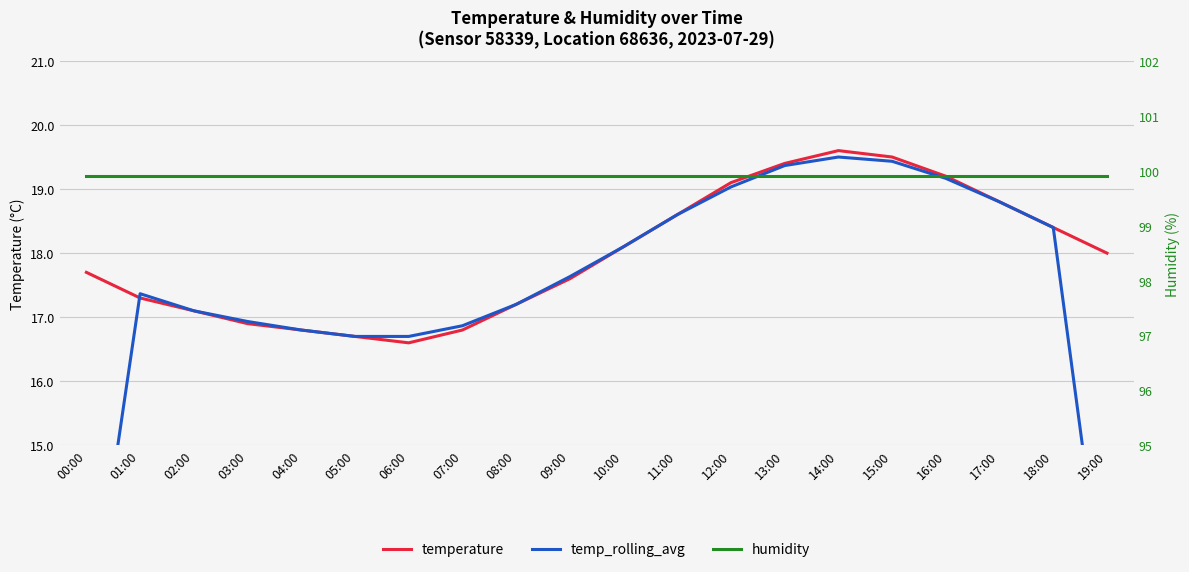

What are all the series names shown in the legend?

temperature, temp_rolling_avg, humidity